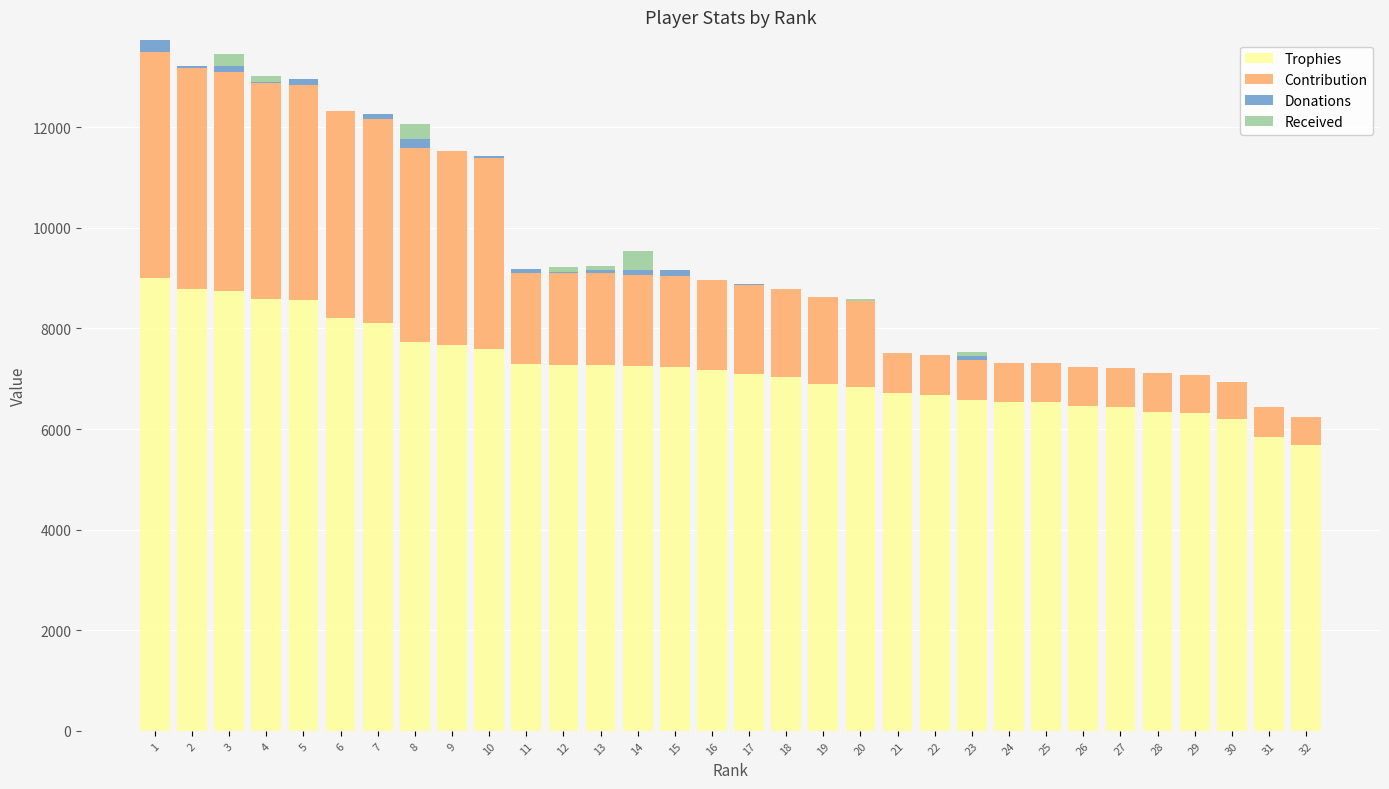

What is the maximum value for Trophies?

9000